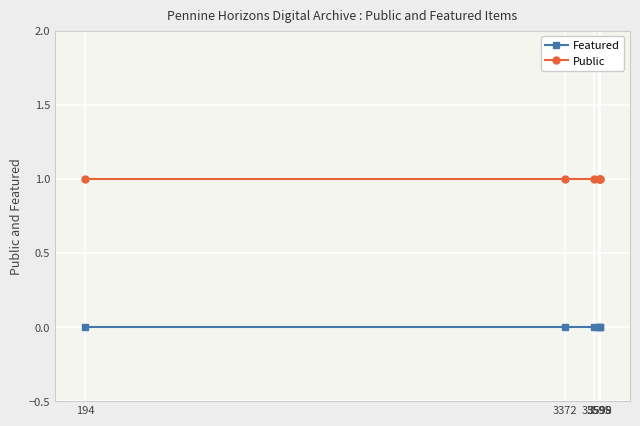

Rank the series by their average value, from highest to lowest.

Public, Featured